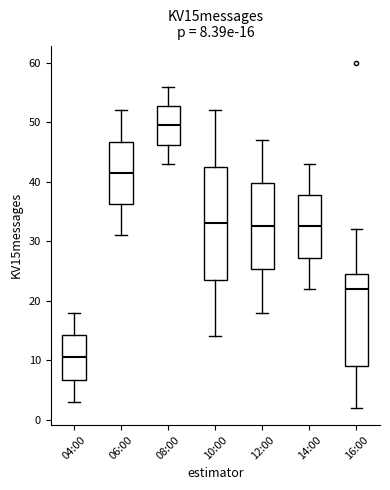

Comparing the boxes themselves (not the whiskers), which one is the tallest?

10:00